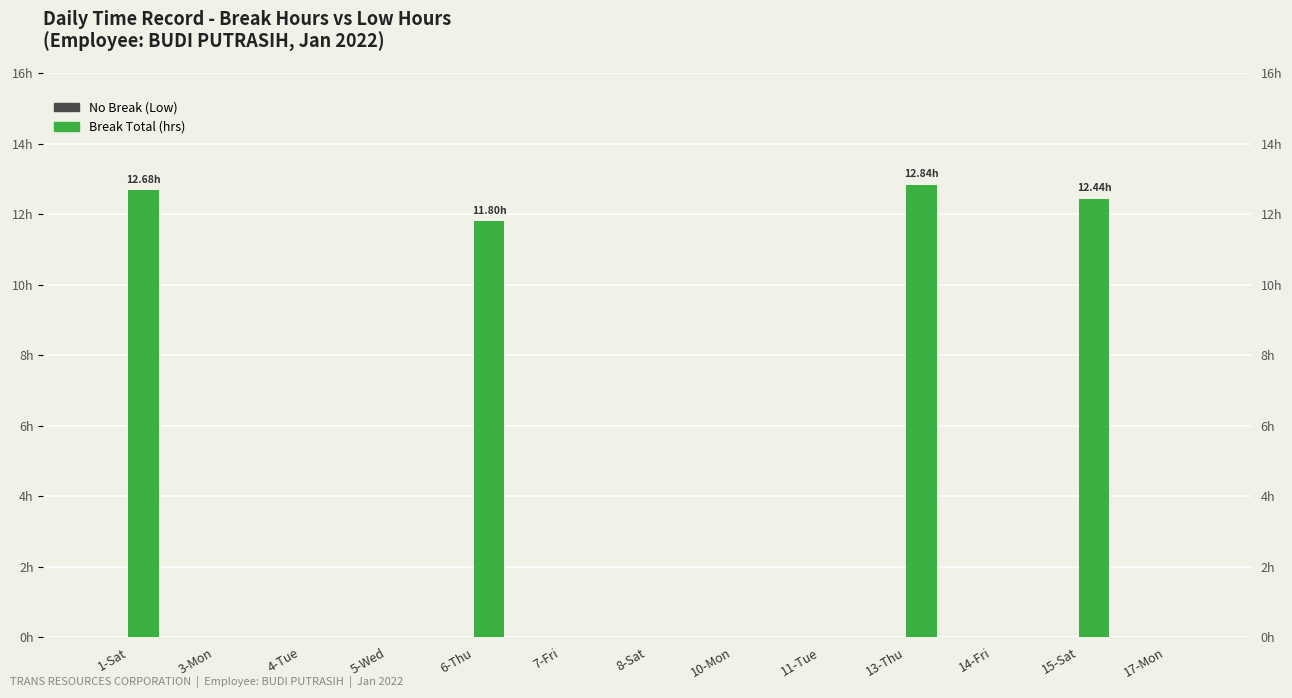

What is the label of the 11th bar from the left?

14-Fri